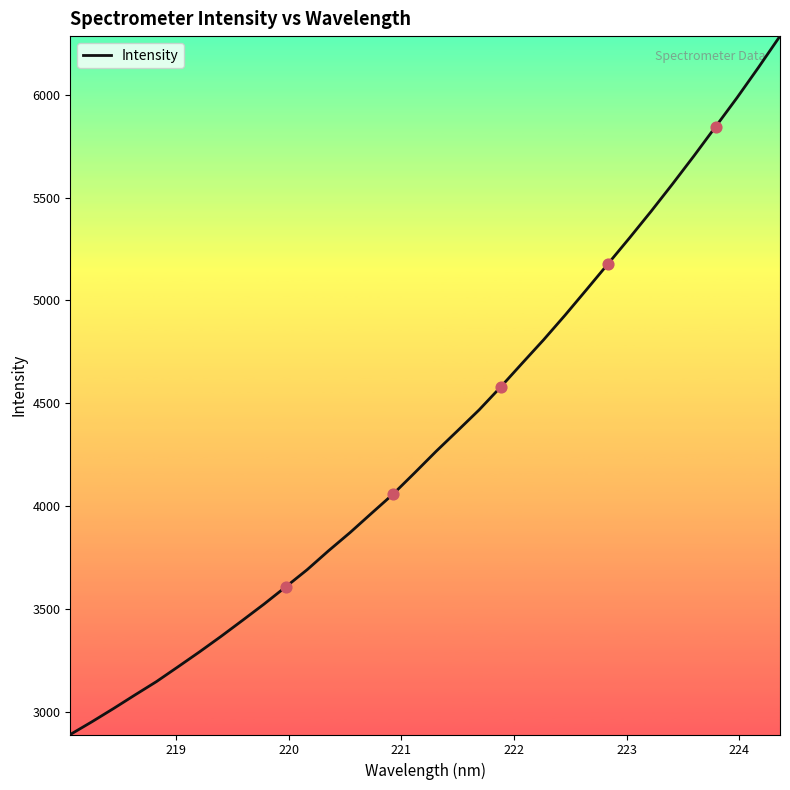

What is the difference between the maximum and minimum values?

3394.4